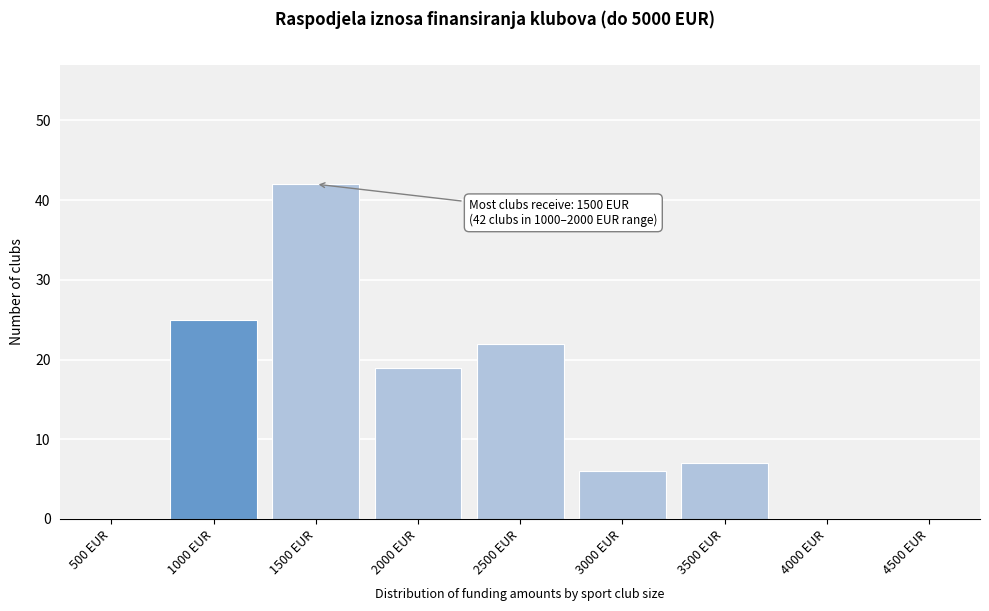

Reading left to right, what are all the values shown in this chart?

500 EUR=0	1000 EUR=25	1500 EUR=42	2000 EUR=19	2500 EUR=22	3000 EUR=6	3500 EUR=7	4000 EUR=0	4500 EUR=0